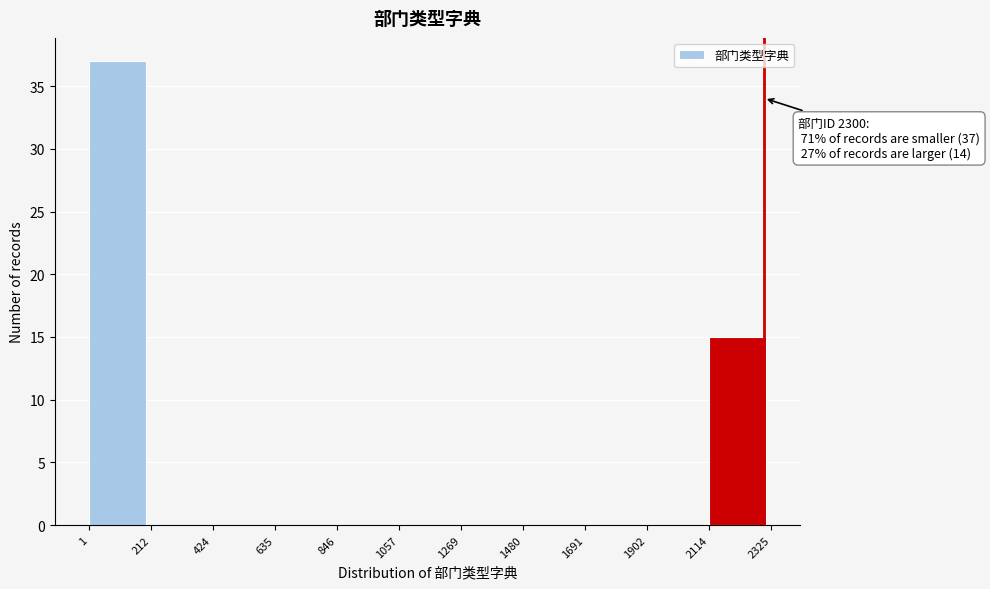

Over which range of the x-axis is the bar tallest?

1 to 212